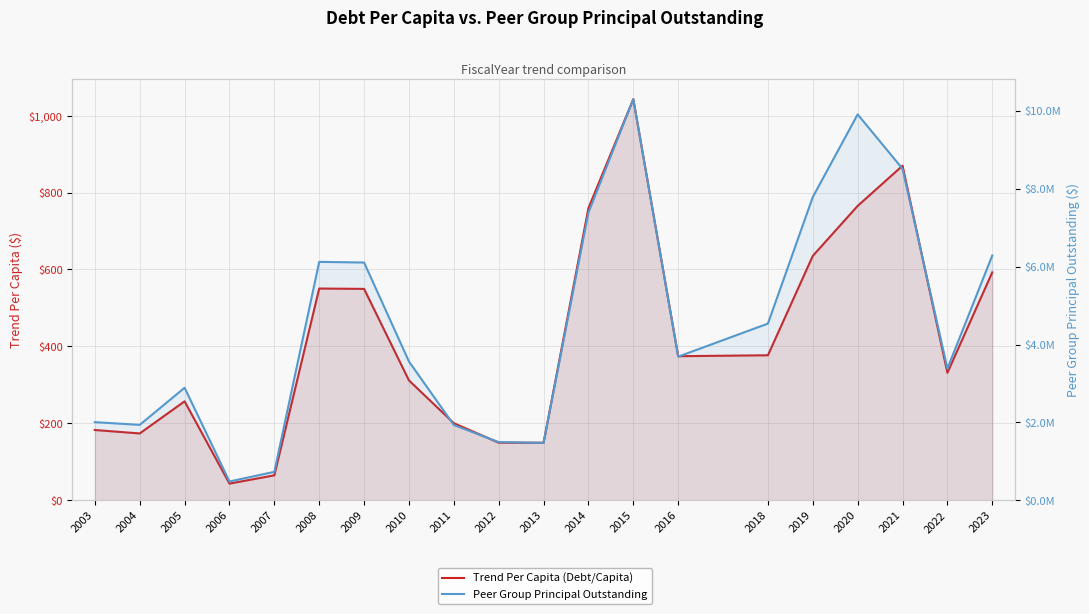

True or false: Trend Per Capita (Debt/Capita) and Peer Group Principal Outstanding intersect in this chart.

False